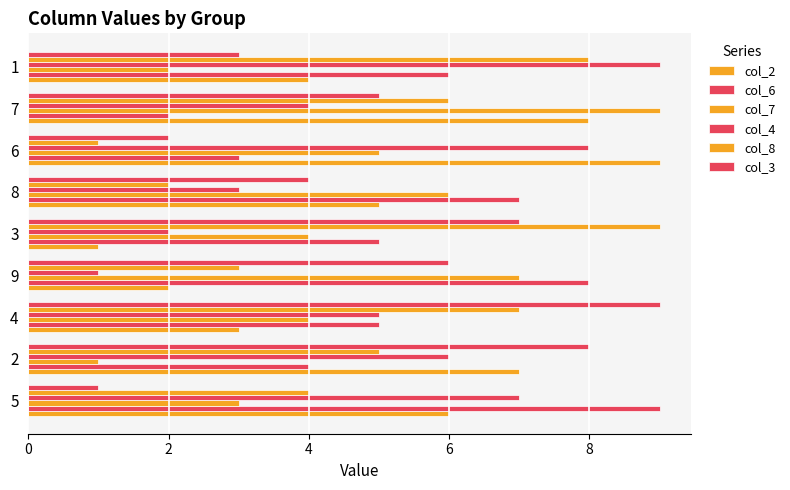

What is the sum of all col_6 values?

49